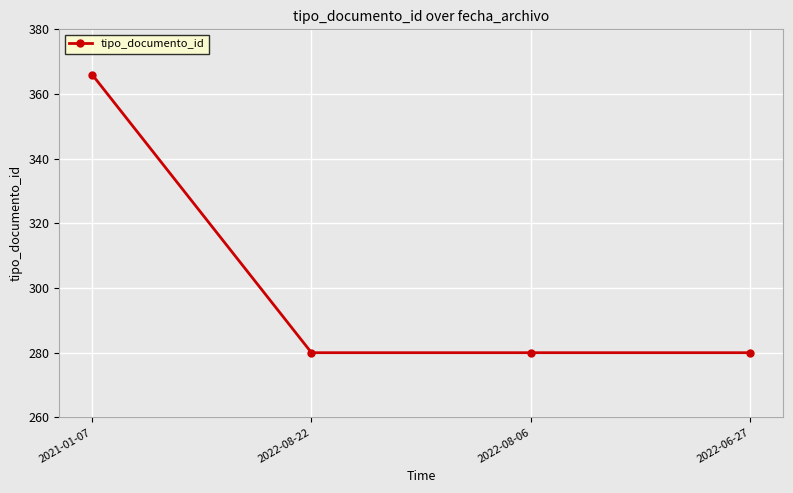

What is the minimum value shown in the chart?

280